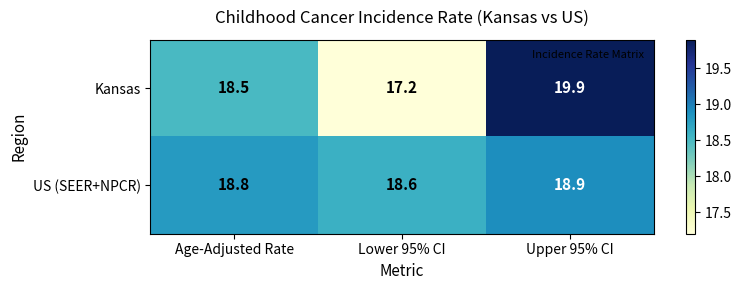

Which series has the widest spread of values?

Kansas